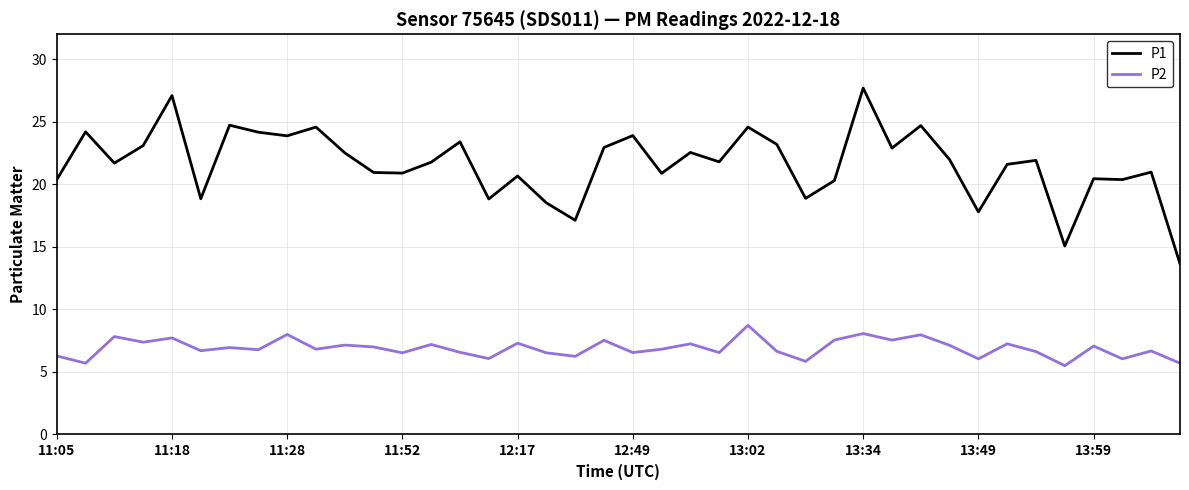

True or false: P2 and P1 intersect in this chart.

False